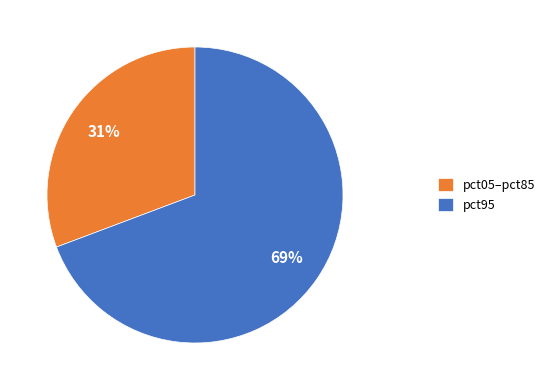

How many slices are in this pie chart?

2